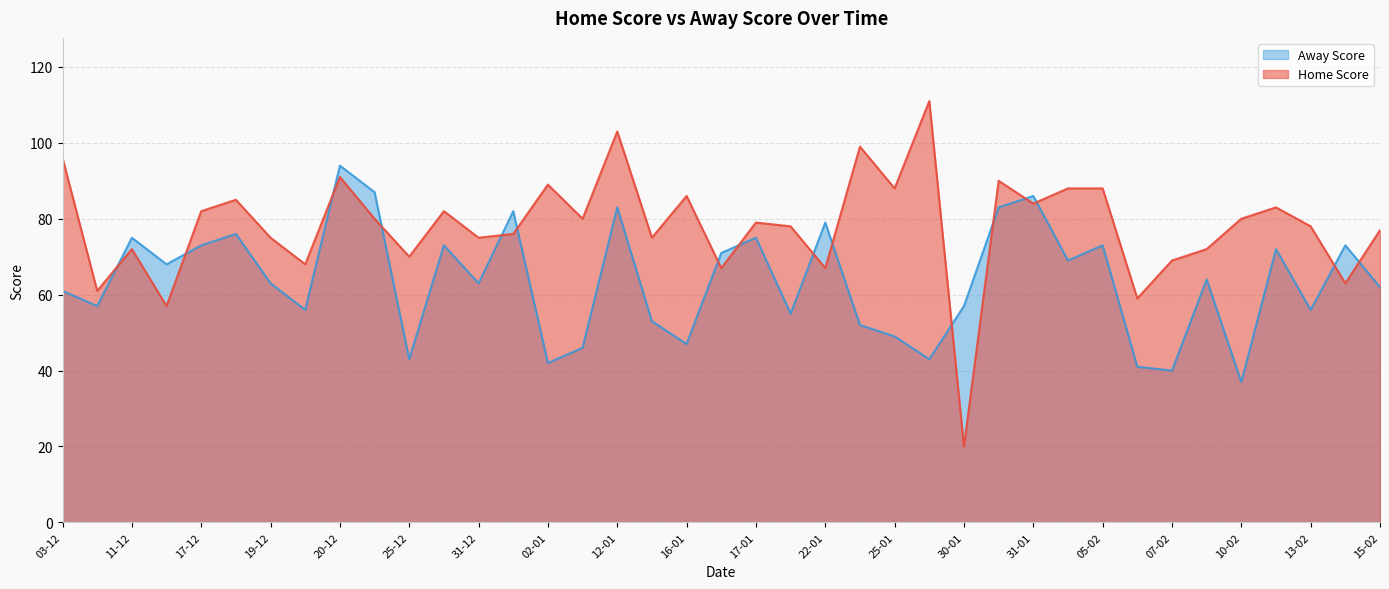

The value of Away Score at 07-01 is 78. True or false?

False